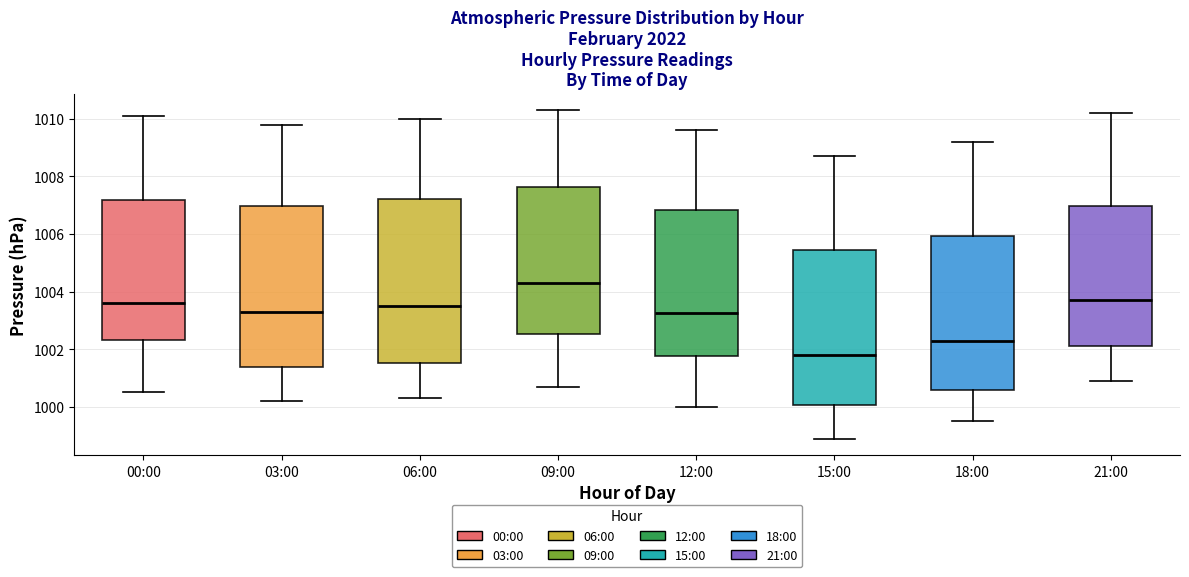

Where is the upper edge of the box for 12:00 on the y-axis? The values are not printed on the chart, so give them approximately, as read against the axis.

1006.8